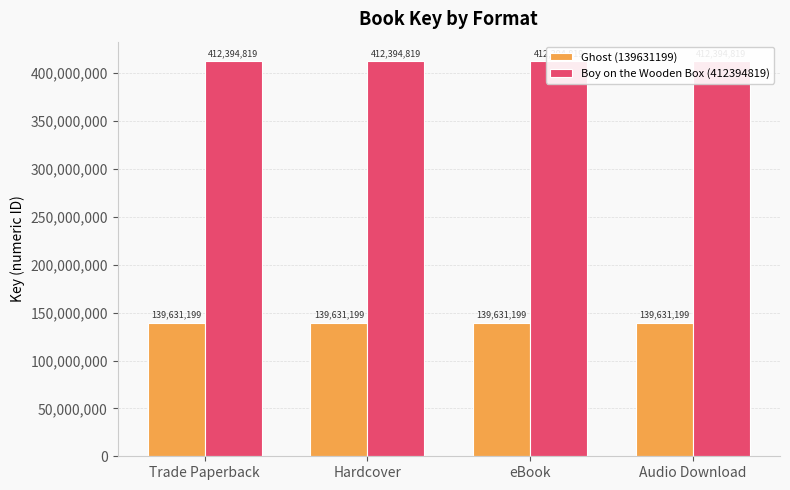

Rank the series at eBook from lowest to highest value.

Ghost (139631199), Boy on the Wooden Box (412394819)